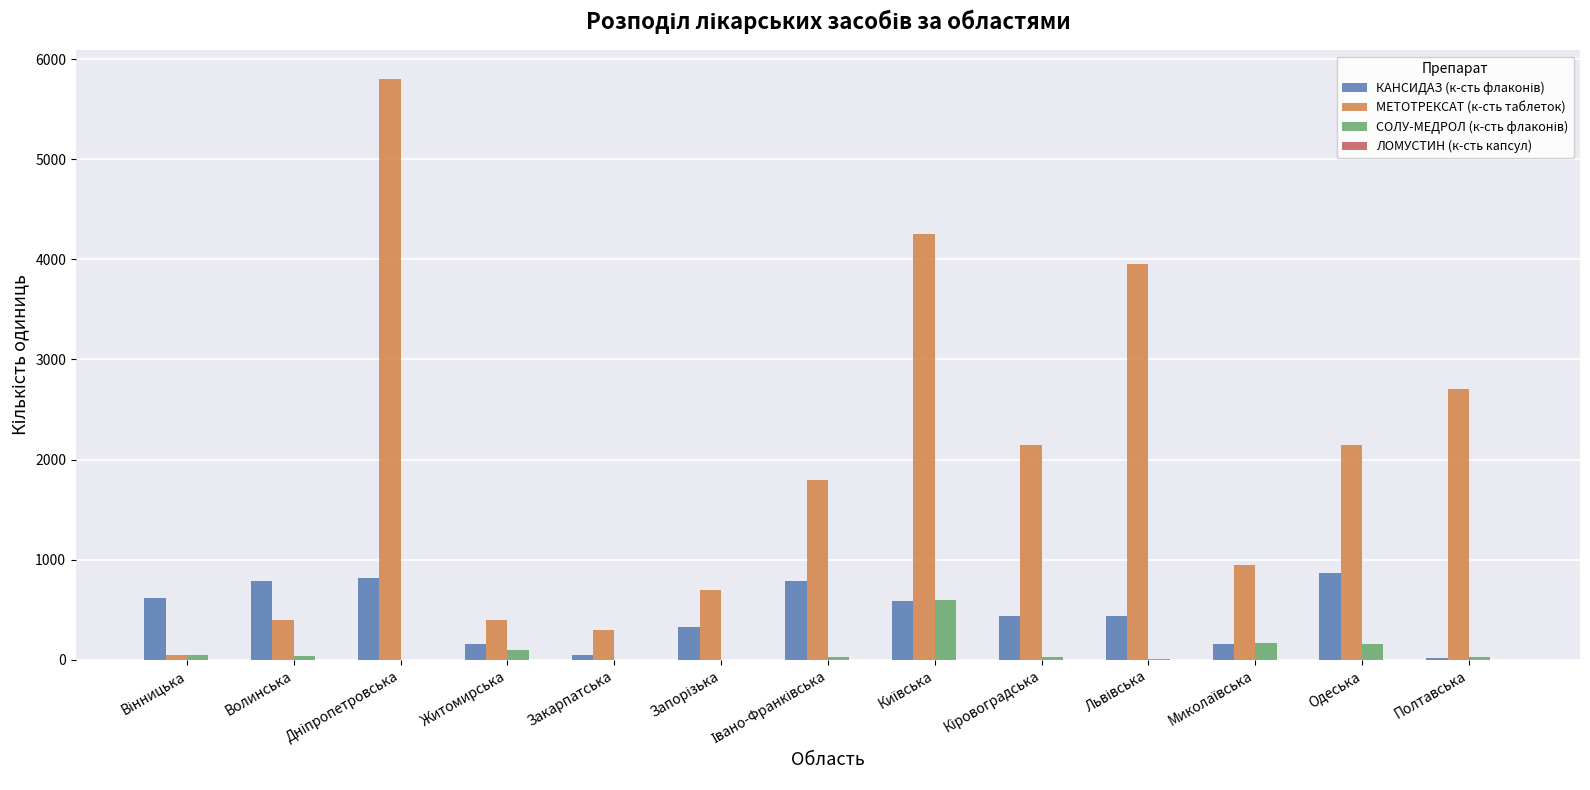

What is the sum of the МЕТОТРЕКСАТ (к-сть таблеток) values at Житомирська and Одеська?

2550